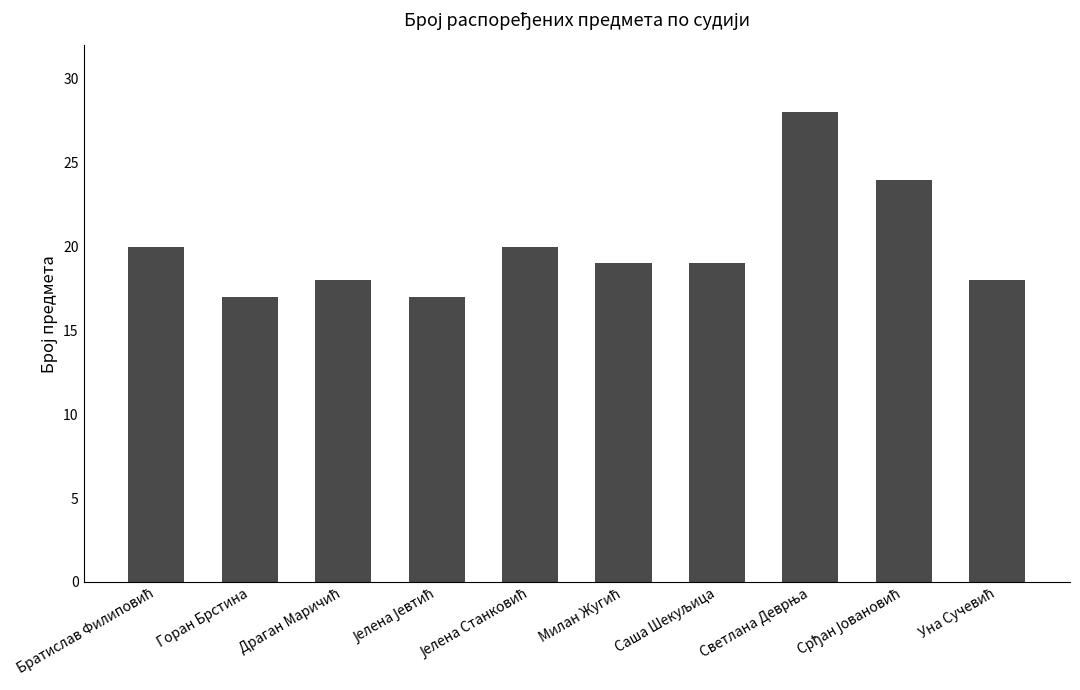

What is the difference between the second highest and minimum values?

7